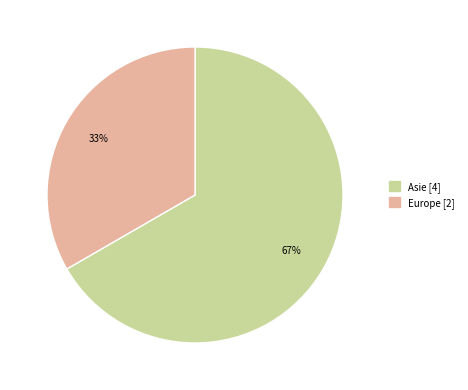

Is there a majority slice in this chart?

Yes